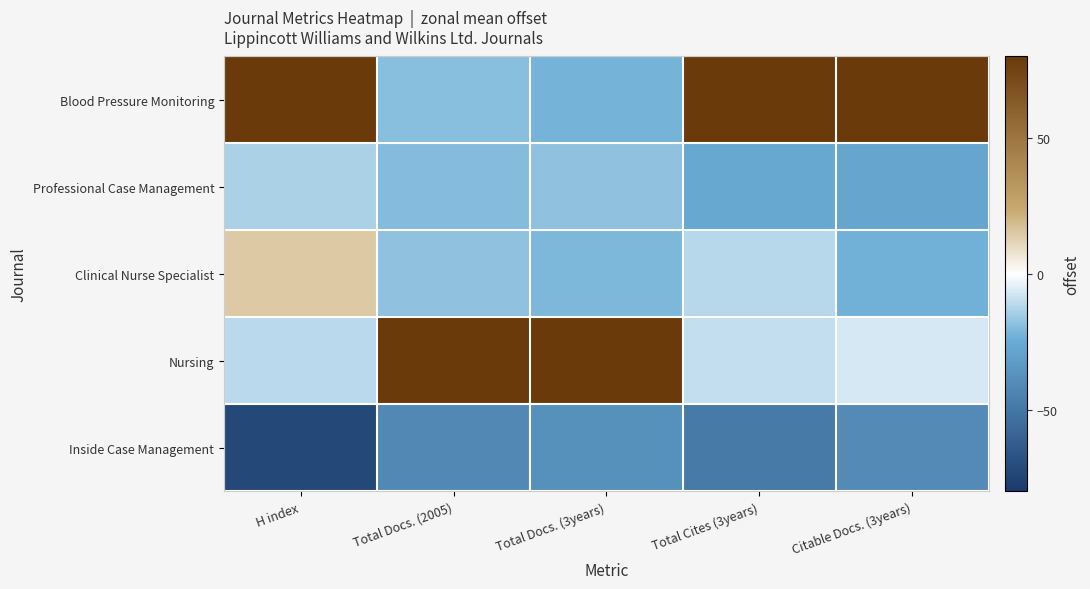

Between H index and Citable Docs. (3years), which series saw the biggest shift?

Clinical Nurse Specialist